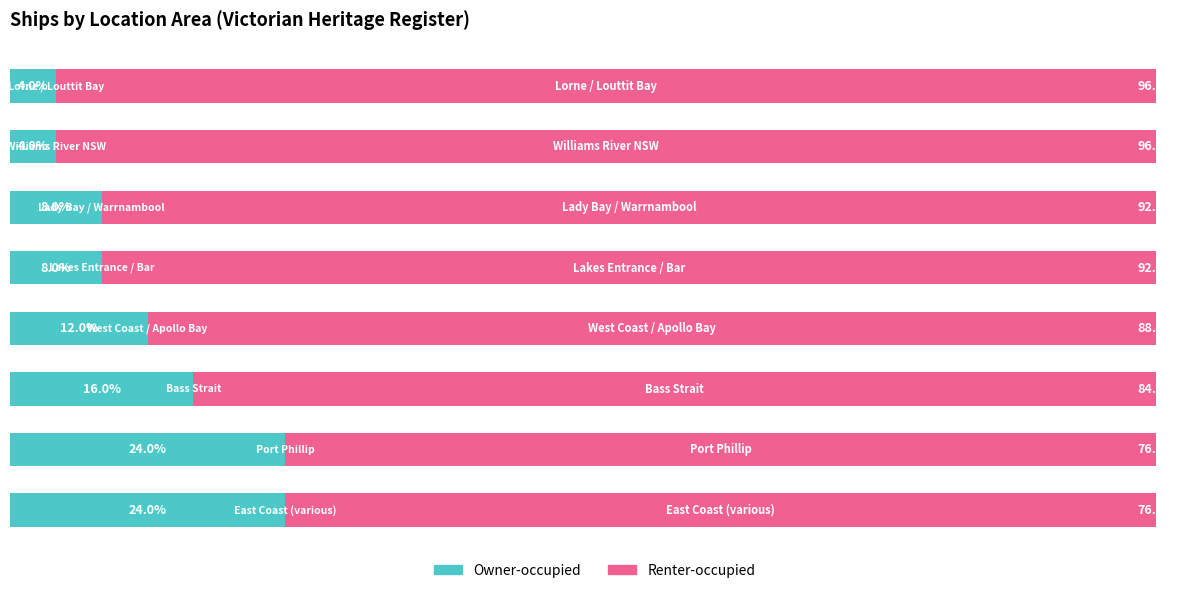

What are all the series names shown in the legend?

Owner-occupied, Renter-occupied